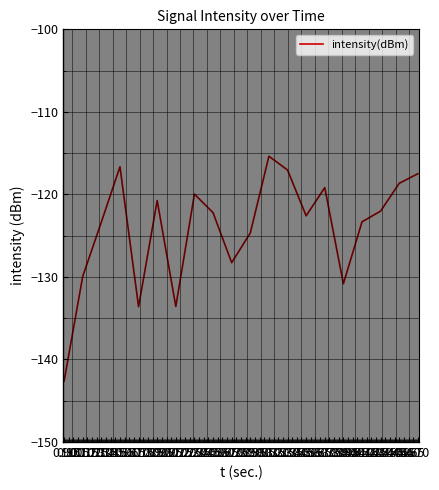

What is the difference between the maximum and minimum values?

27.3